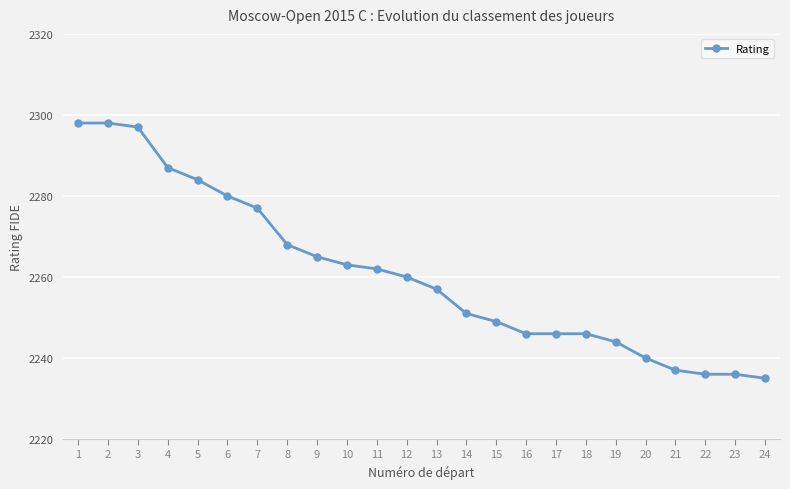

What is the maximum value shown in the chart?

2298